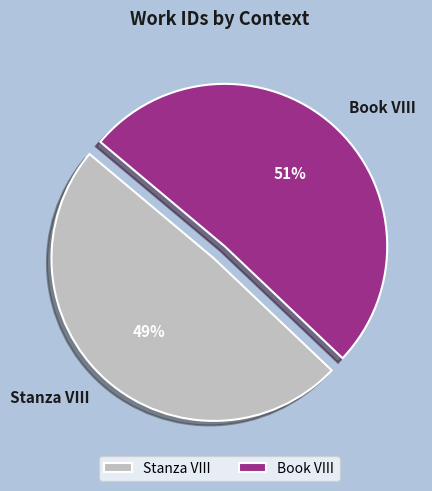

Is the sum of Stanza VIII and Book VIII greater than half?

Yes